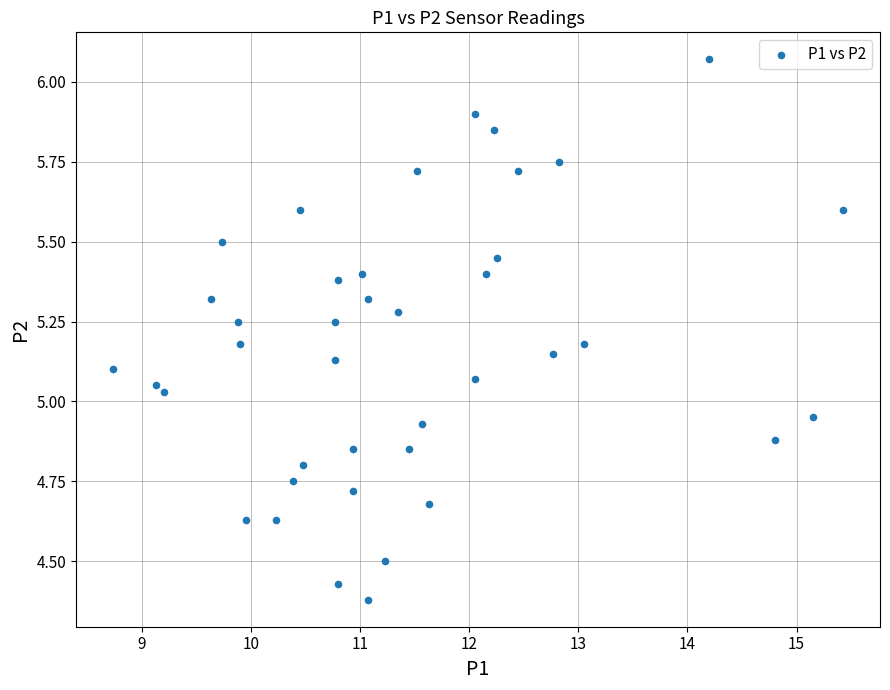

What is the range of Y values (max minus min)?

1.7